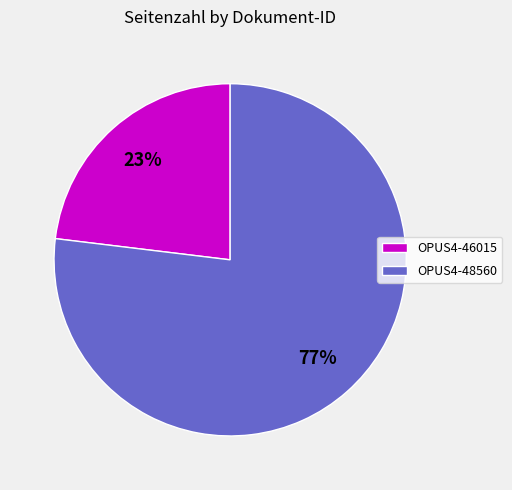

To the nearest percent, what percentage of the pie is OPUS4-48560?

77%